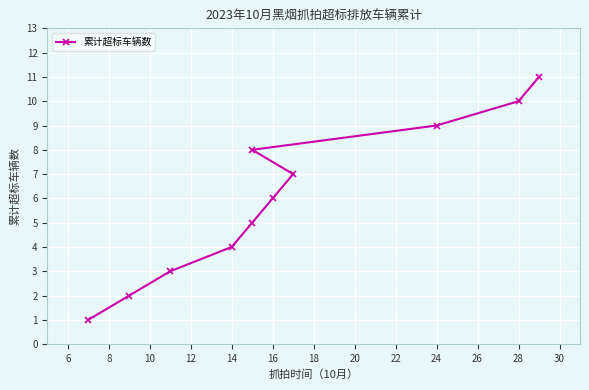

What is the value of the 10th point from the left?

10